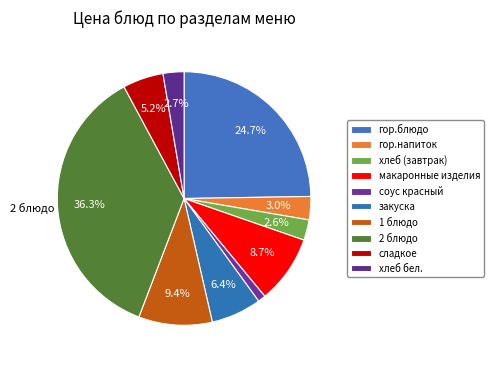

How many segments does this pie chart have?

10